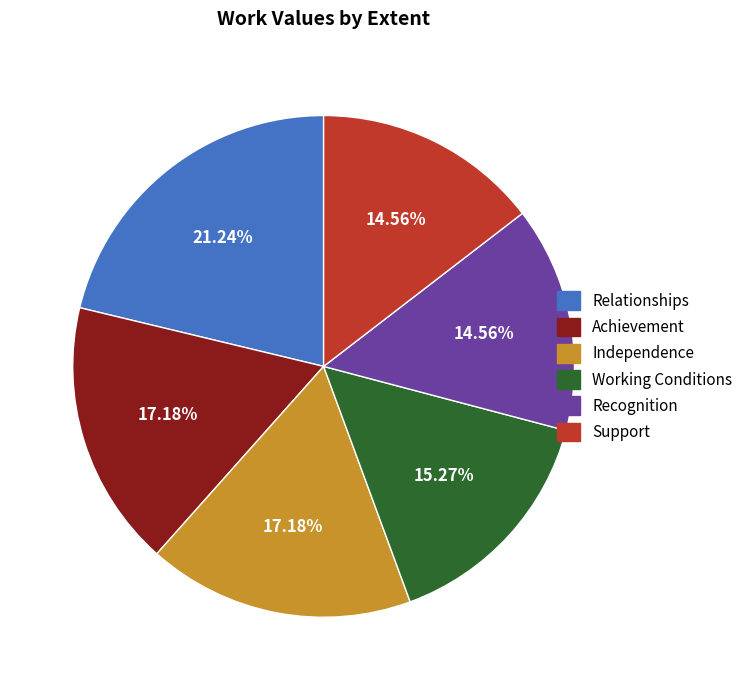

How many slices are in this pie chart?

6